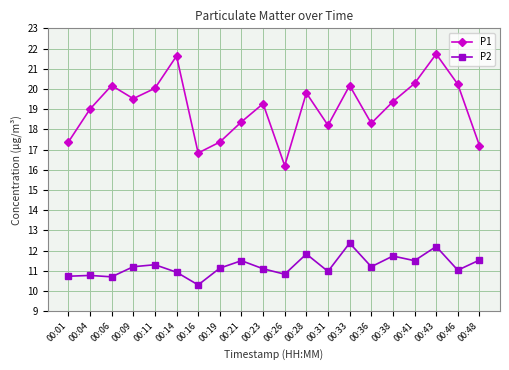

Which series changed the most between 00:01 and 00:31?

P1